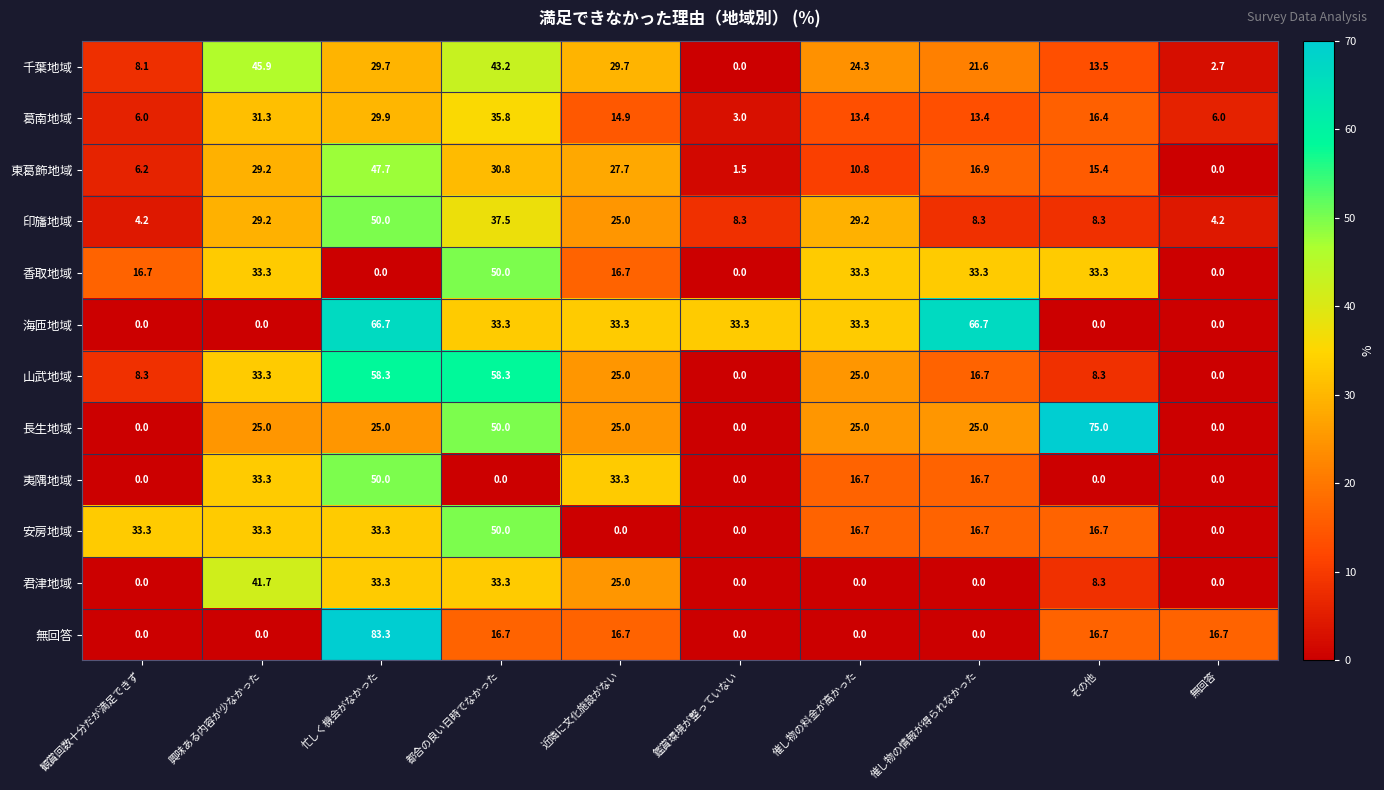

Which series has the largest total across all categories?

海匝地域